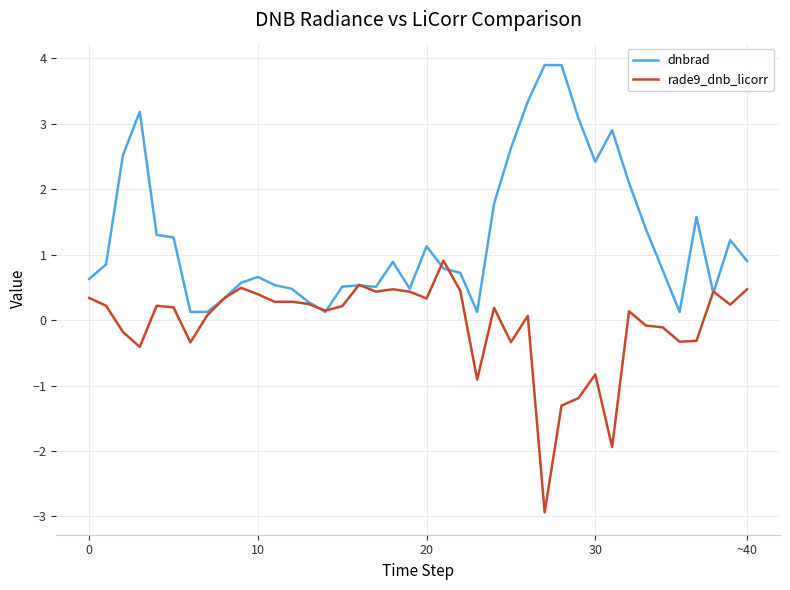

How many categories are shown in the chart?

40